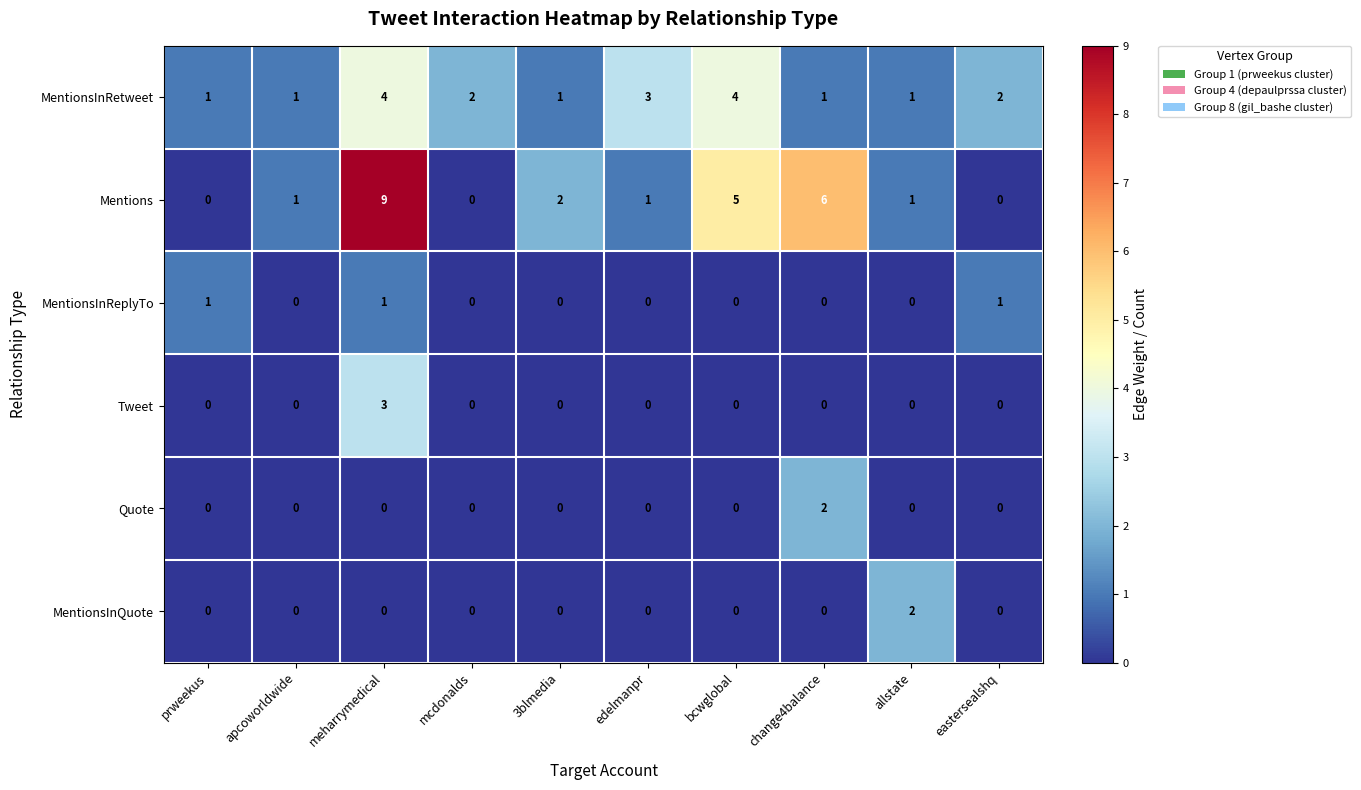

Is it true that Mentions equals 2 at change4balance?

False